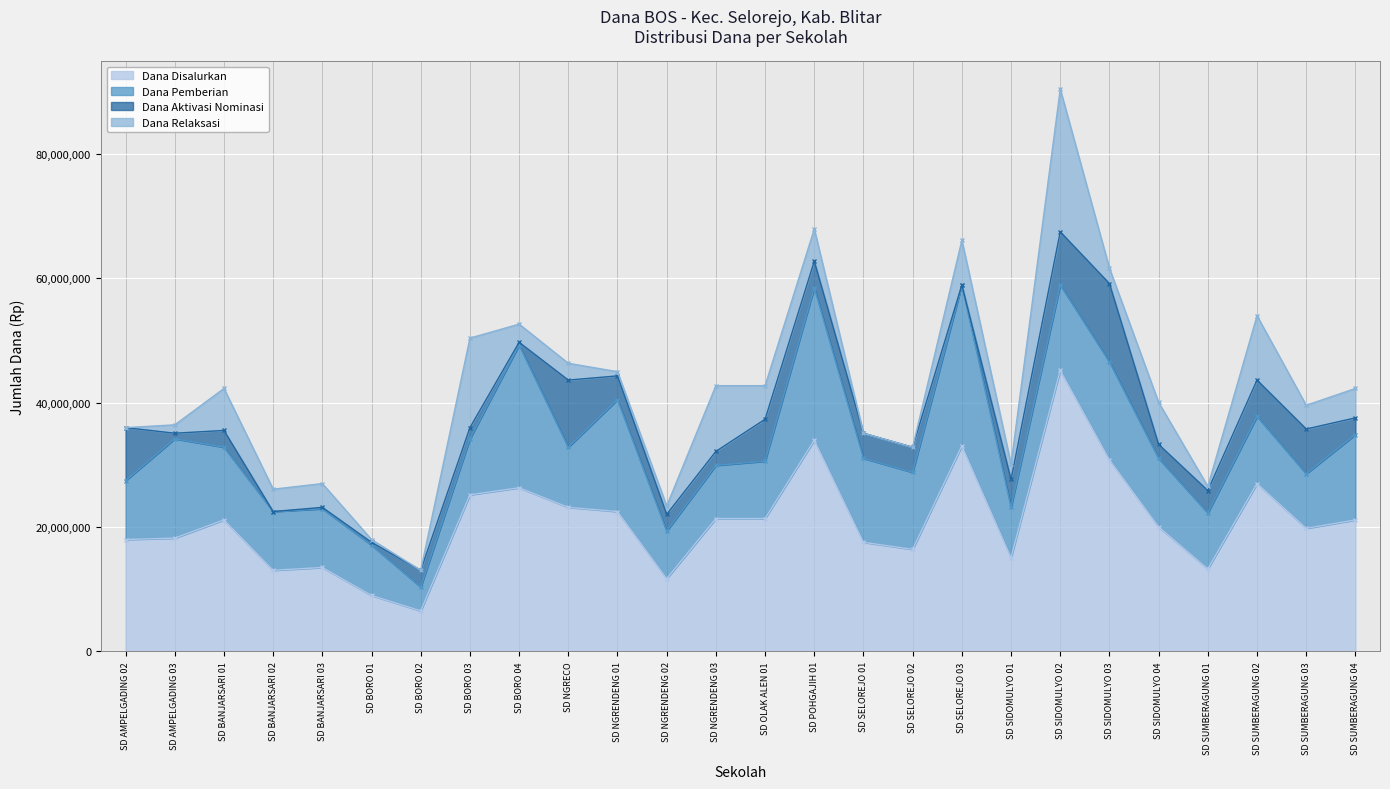

At which label does Dana Disalurkan reach its peak?

SD SIDOMULYO 02